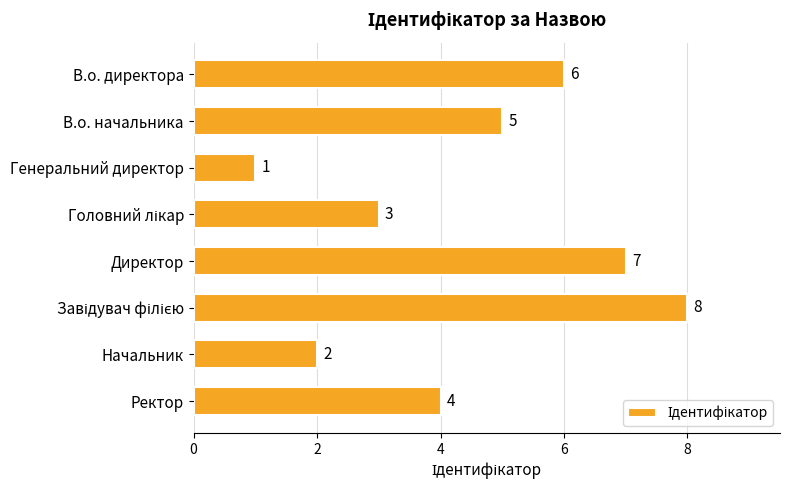

The value at Генеральний директор is 1. True or false?

True